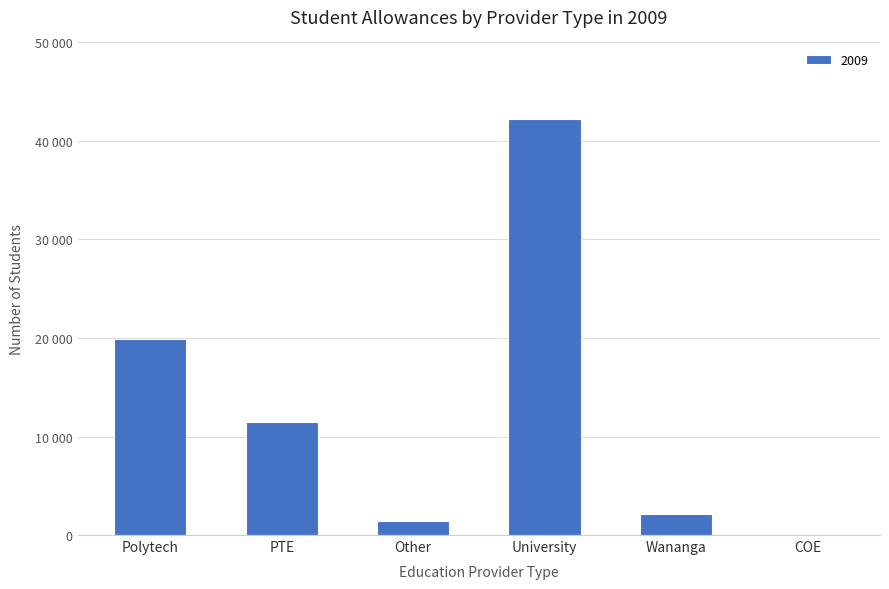

Between COE and PTE, which is larger?

PTE